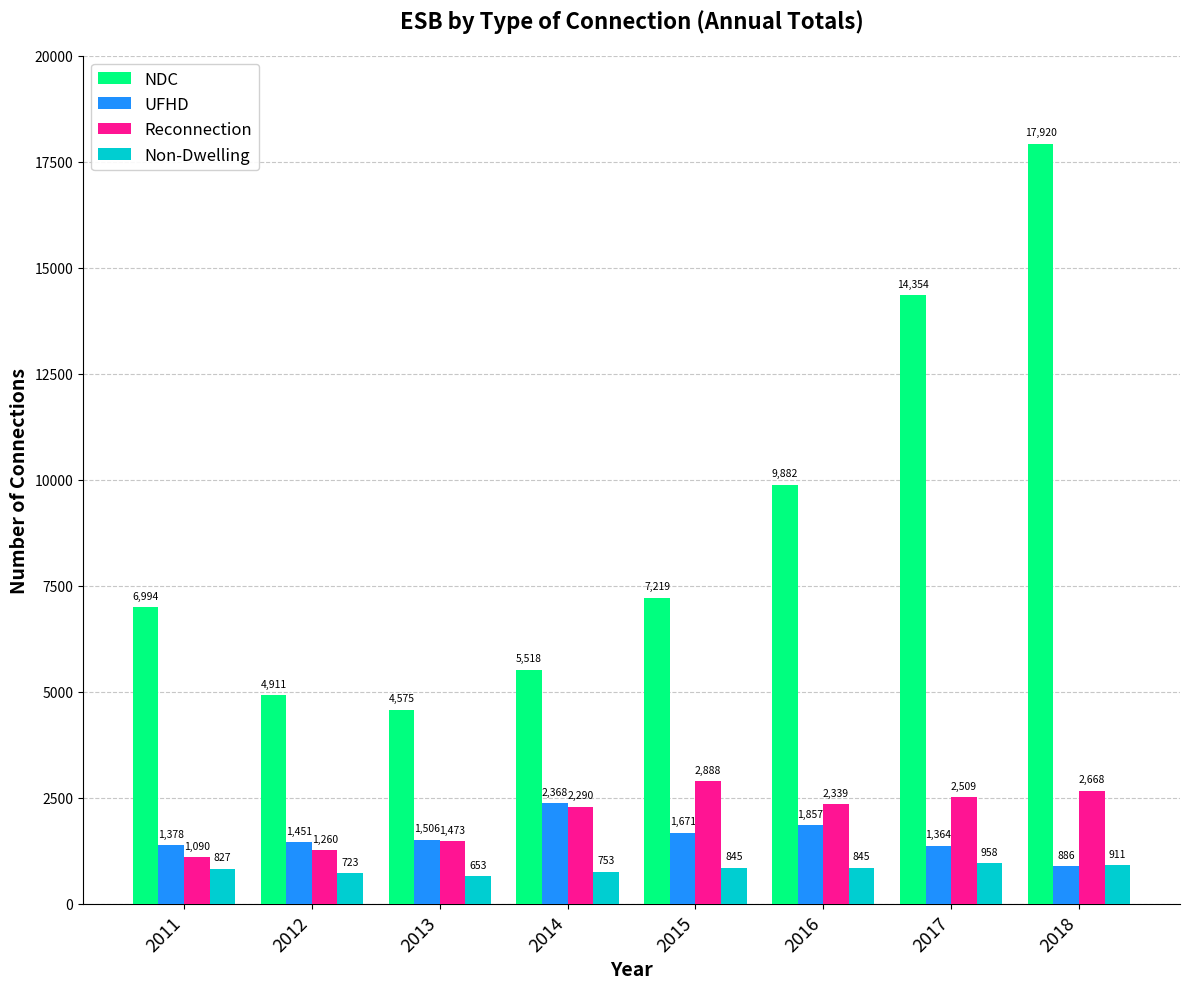

Is the value of Reconnection at 2012 greater than the value of Non-Dwelling at 2015?

Yes